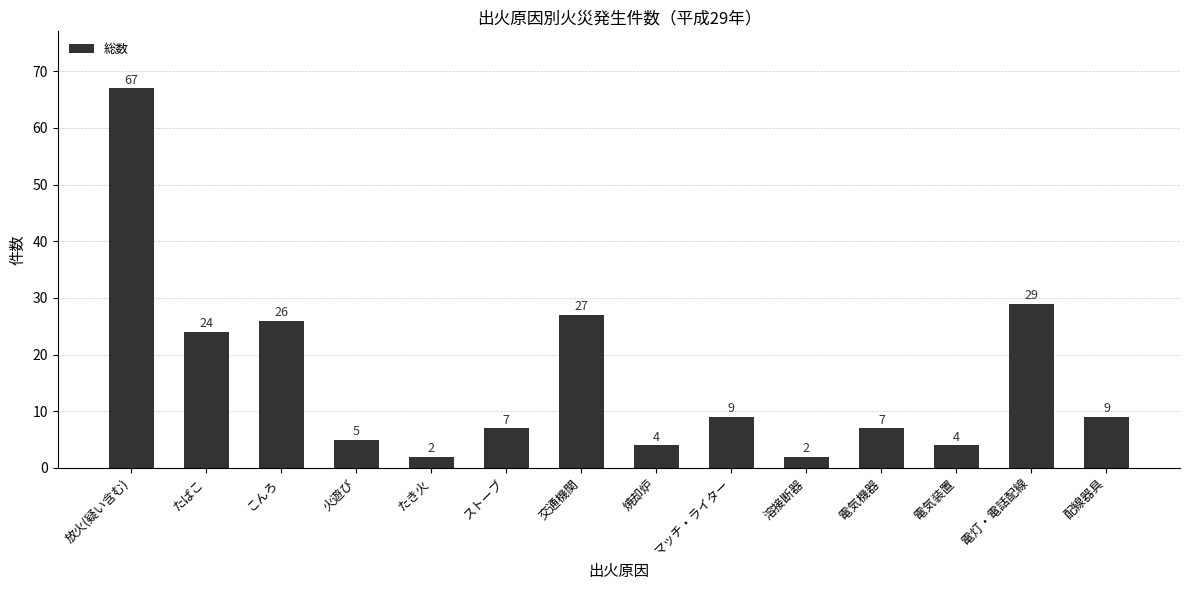

What is the difference between the values at 電灯・電話配線 and 溶接断器?

27